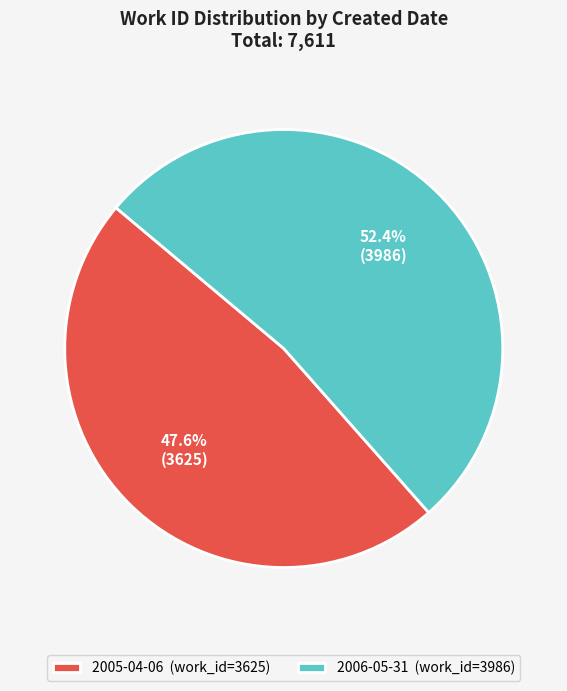

How many slices are in this pie chart?

2